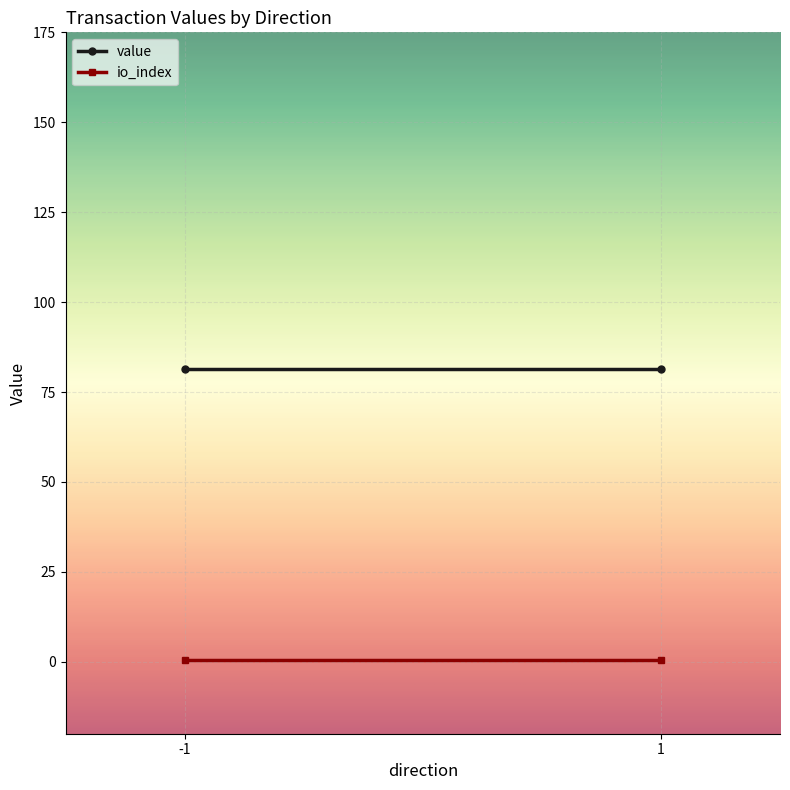

List the labels in order of io_index value, largest first.

-1, 1